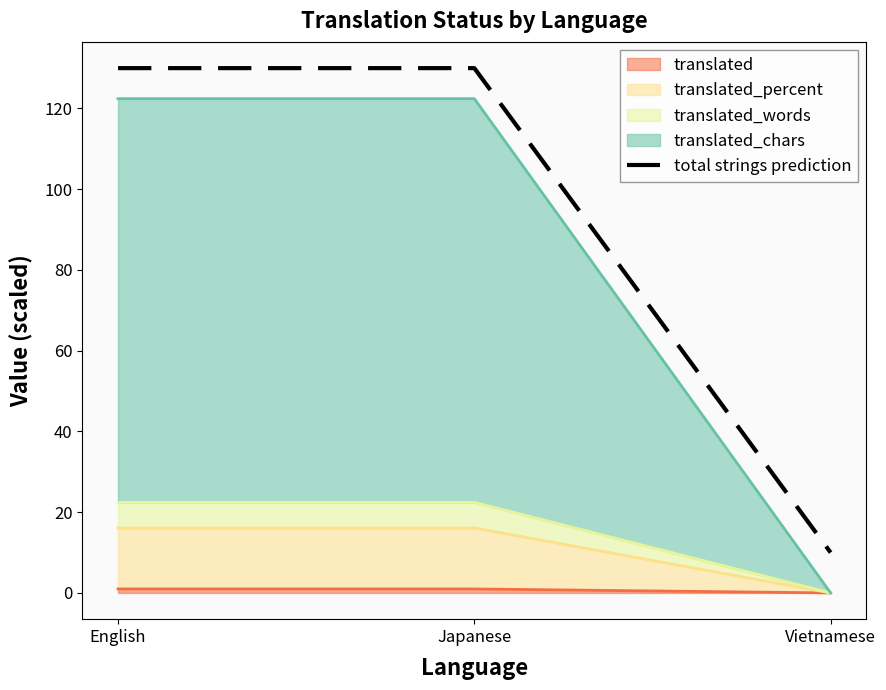

What is the difference between the second highest and minimum values?

120